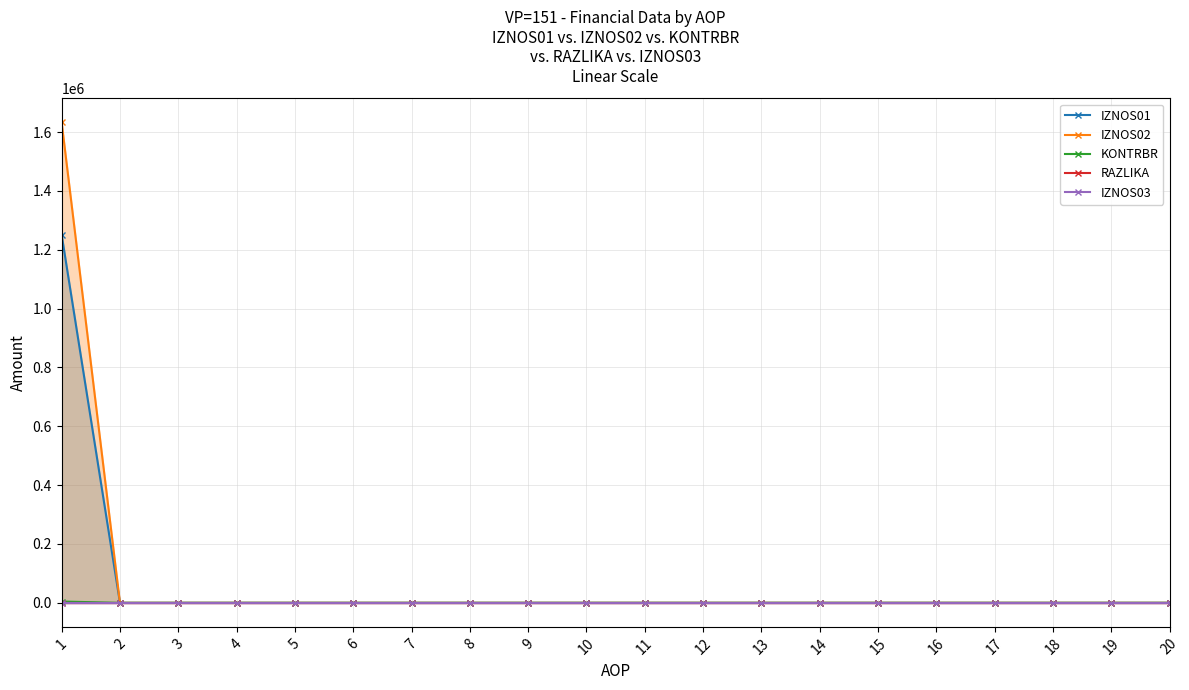

Which series has the largest total across all categories?

IZNOS02